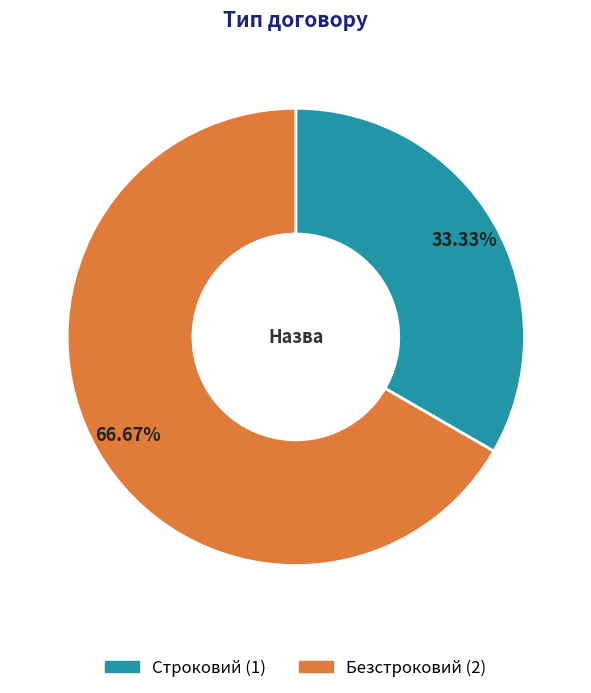

Which has a higher value, Строковий or Безстроковий?

Безстроковий